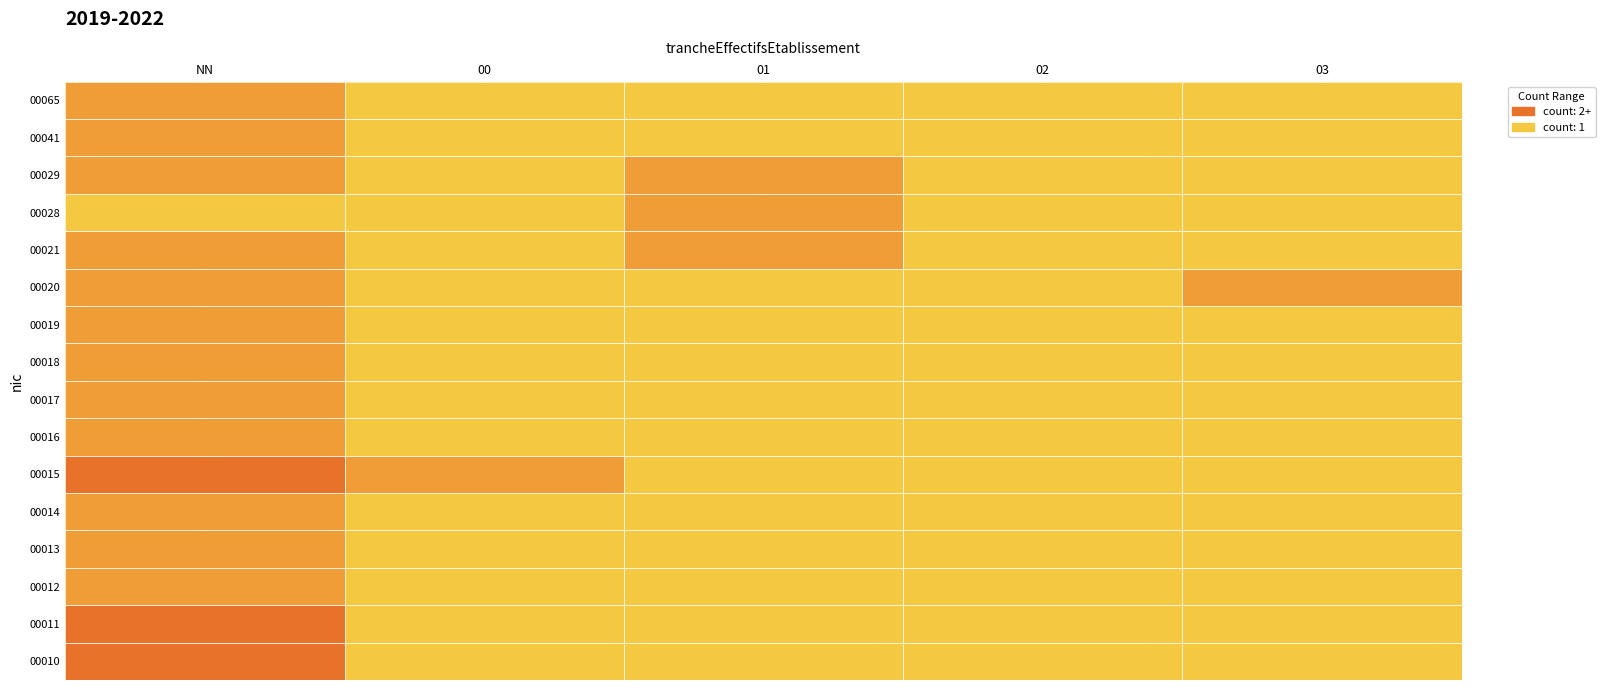

Which label corresponds to the largest value in the chart?

NN